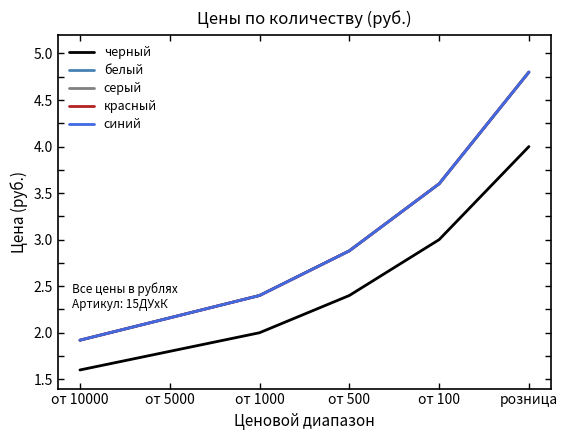

List the series in order of their peak value, lowest first.

черный, белый, серый, красный, синий